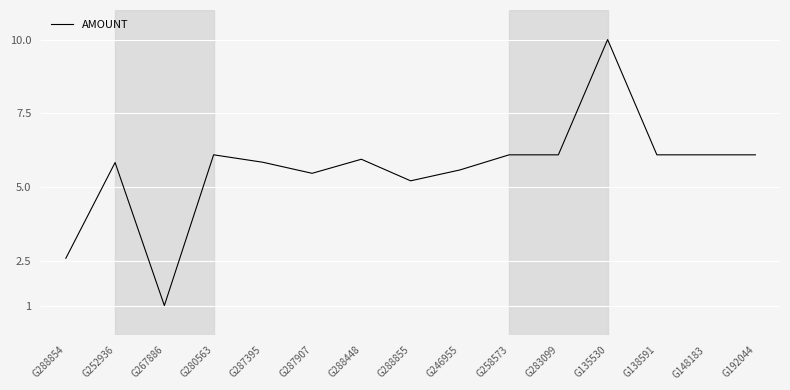

Which has a higher value, G288448 or G135530?

G135530